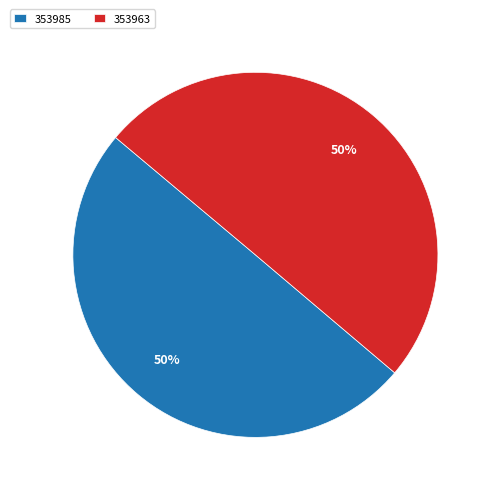

To the nearest percent, what percentage of the pie is 353963?

50%